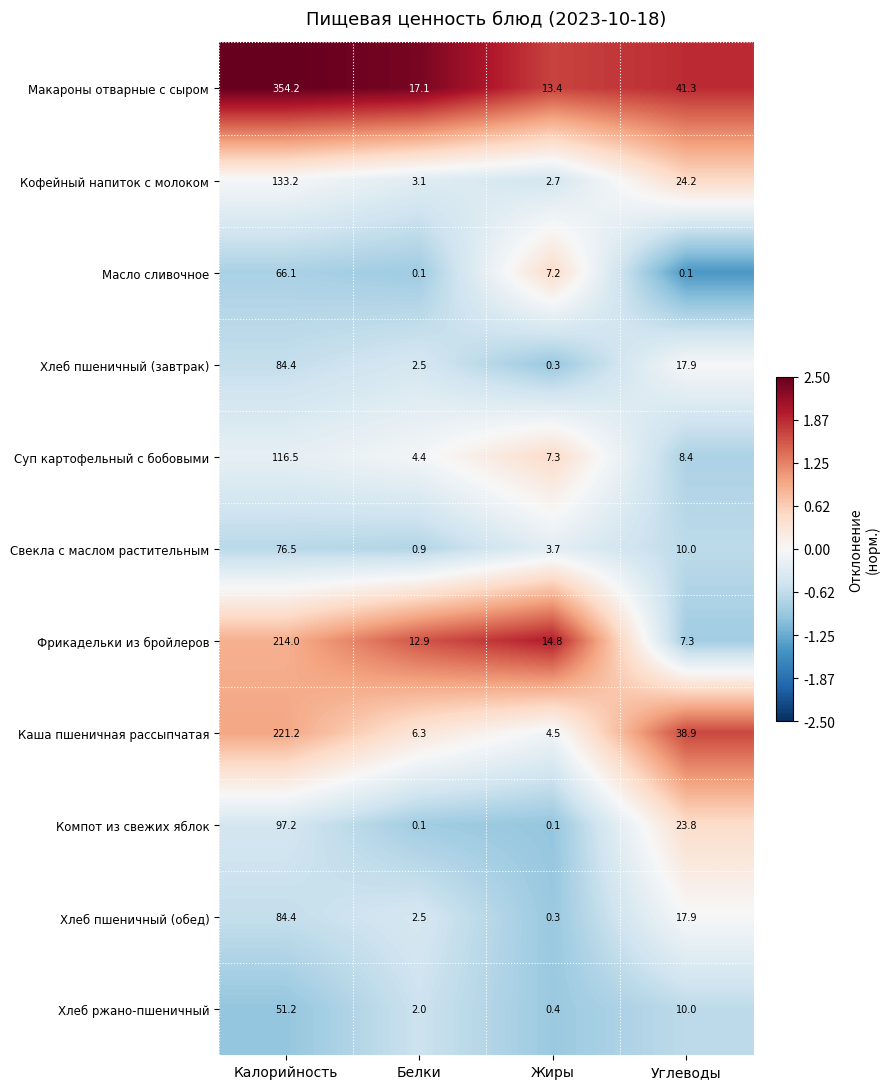

What is the lowest value of the Суп картофельный с бобовыми series?

4.4